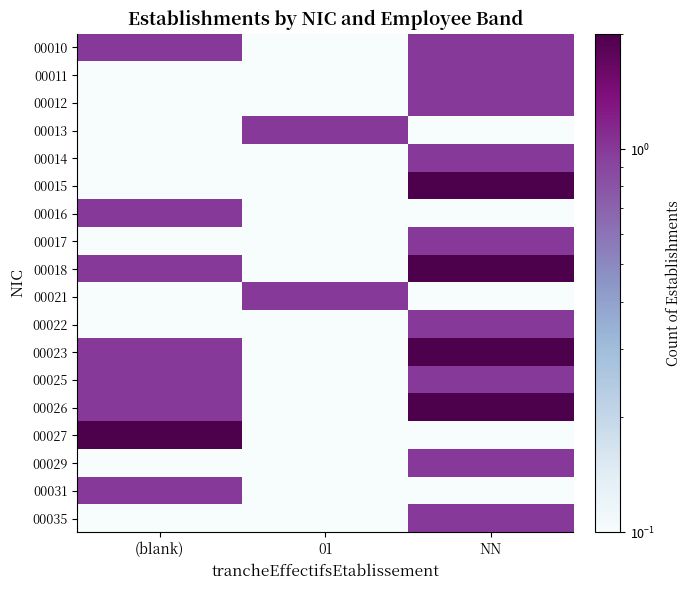

Reading left to right, what are all the values shown in this chart?

00010: (blank)=1.0	01=0.1	NN=1.0
00011: (blank)=0.1	01=0.1	NN=1.0
00012: (blank)=0.1	01=0.1	NN=1.0
00013: (blank)=0.1	01=1.0	NN=0.1
00014: (blank)=0.1	01=0.1	NN=1.0
00015: (blank)=0.1	01=0.1	NN=2.0
00016: (blank)=1.0	01=0.1	NN=0.1
00017: (blank)=0.1	01=0.1	NN=1.0
00018: (blank)=1.0	01=0.1	NN=2.0
00021: (blank)=0.1	01=1.0	NN=0.1
00022: (blank)=0.1	01=0.1	NN=1.0
00023: (blank)=1.0	01=0.1	NN=2.0
00025: (blank)=1.0	01=0.1	NN=1.0
00026: (blank)=1.0	01=0.1	NN=2.0
00027: (blank)=2.0	01=0.1	NN=0.1
00029: (blank)=0.1	01=0.1	NN=1.0
00031: (blank)=1.0	01=0.1	NN=0.1
00035: (blank)=0.1	01=0.1	NN=1.0